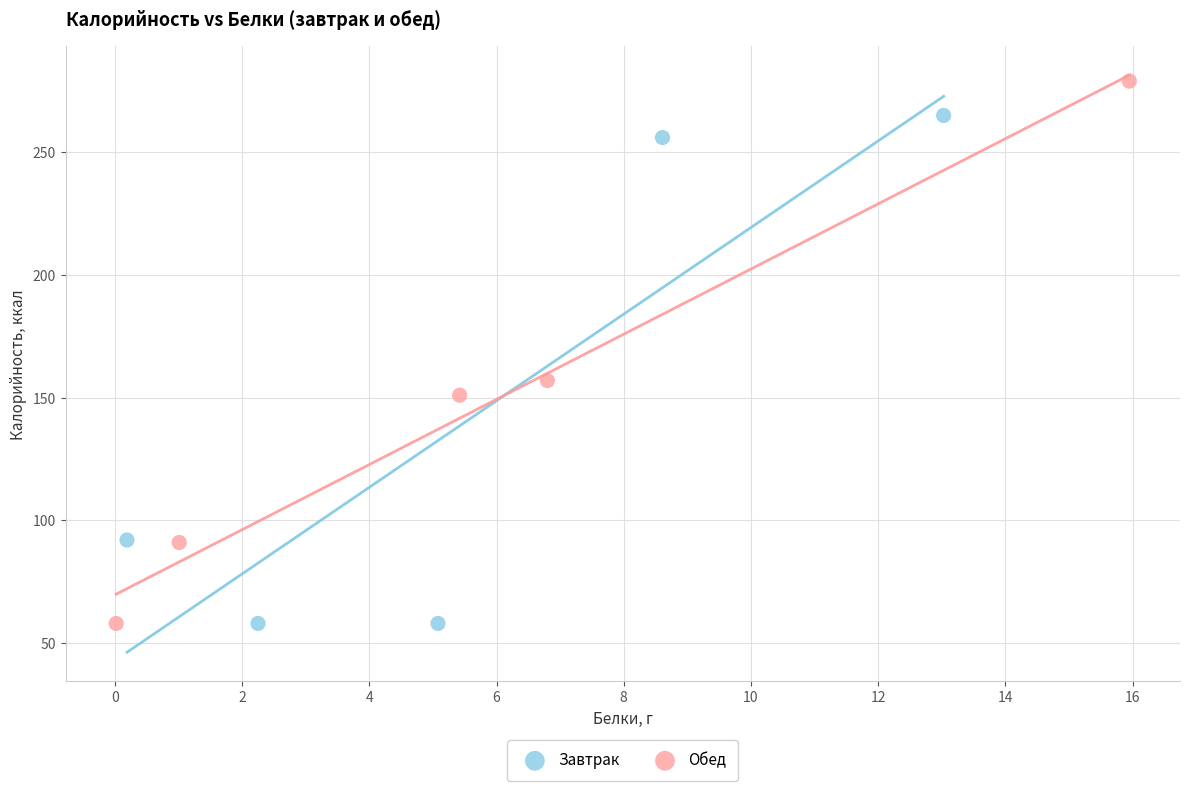

Which series contains the highest Y value?

Обед